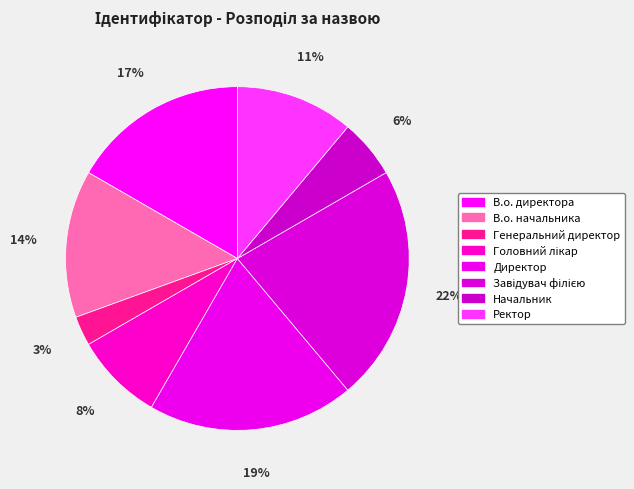

What percentage is the В.о. директора slice, to the nearest percent?

17%